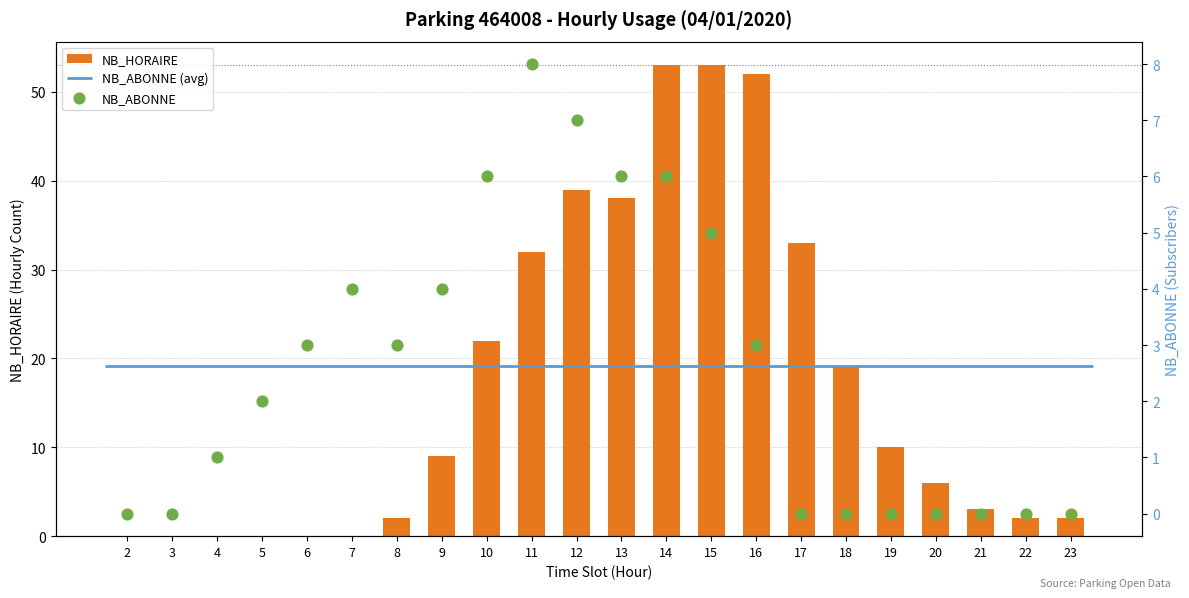

What are all the series names shown in the legend?

NB_HORAIRE, NB_ABONNE